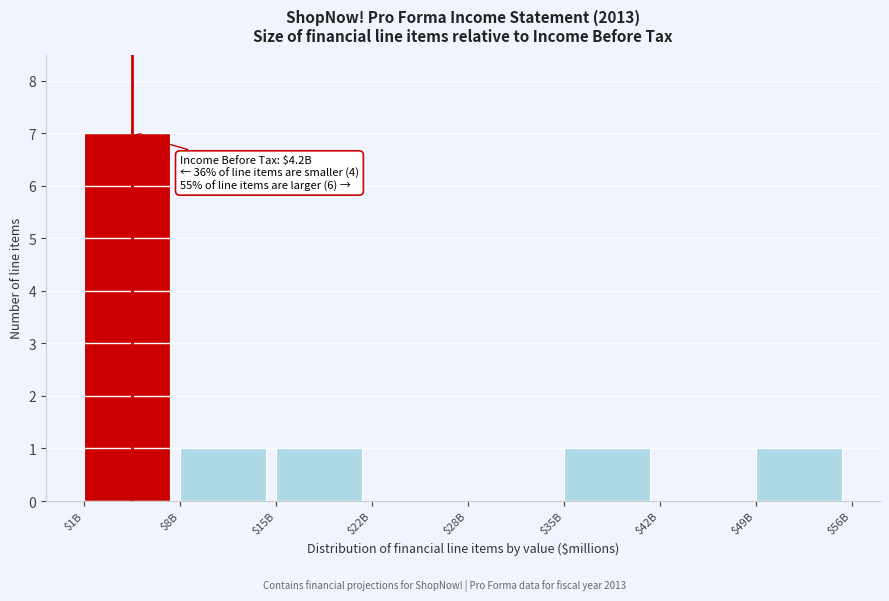

The value at $49B is 1. True or false?

True